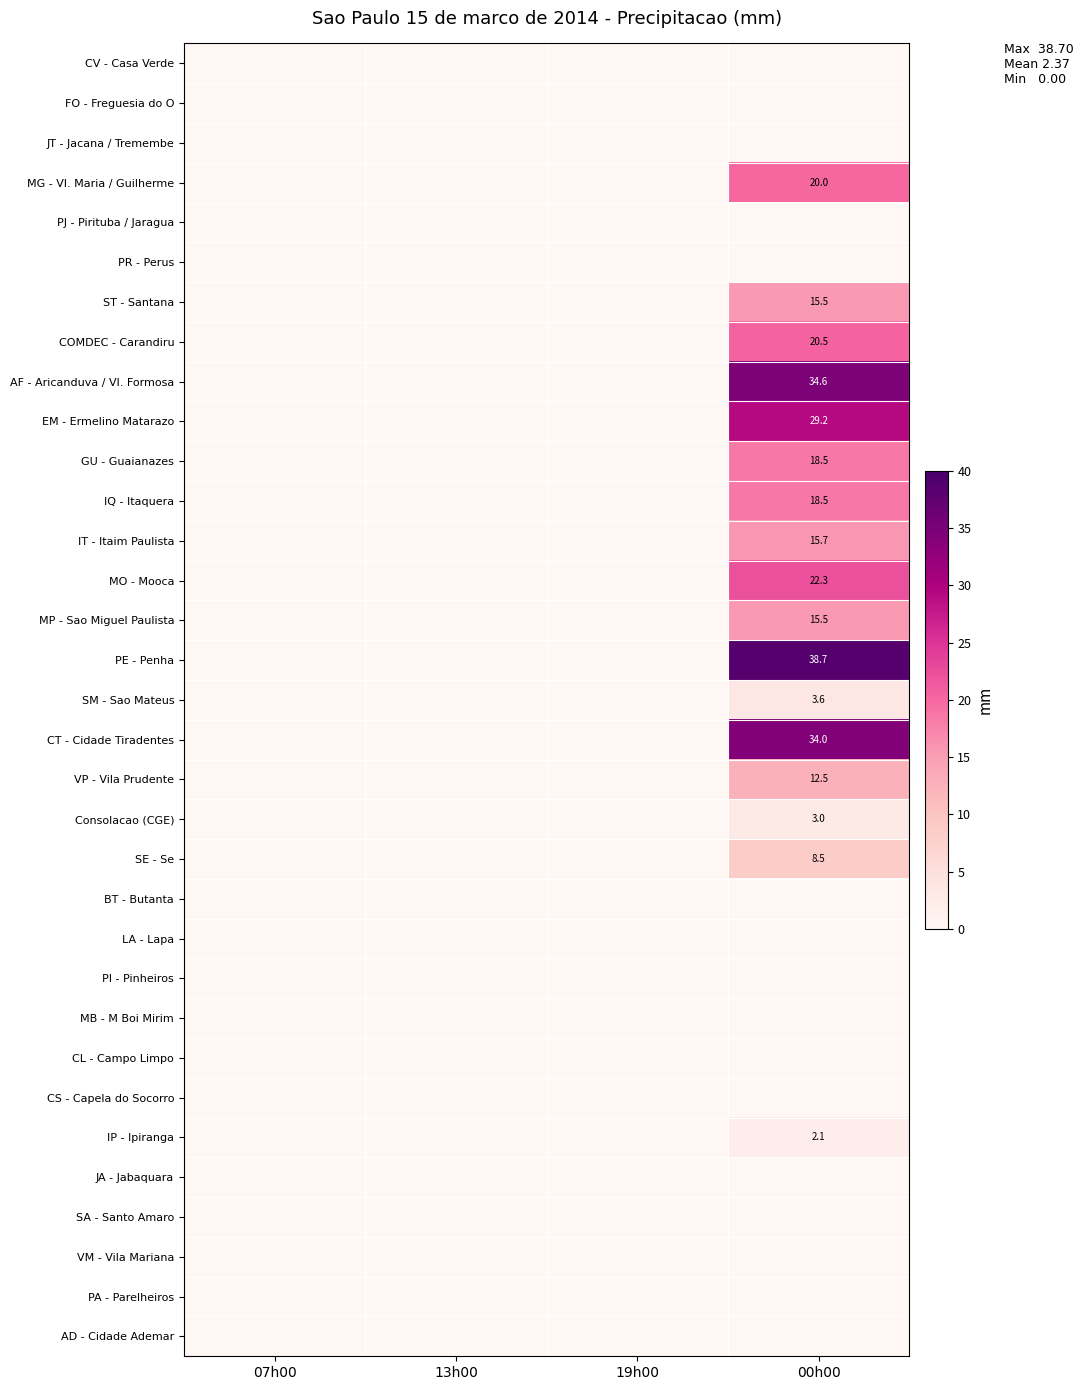

The MP - Sao Miguel Paulista series shows 15.5 at 00h00. True or false?

True